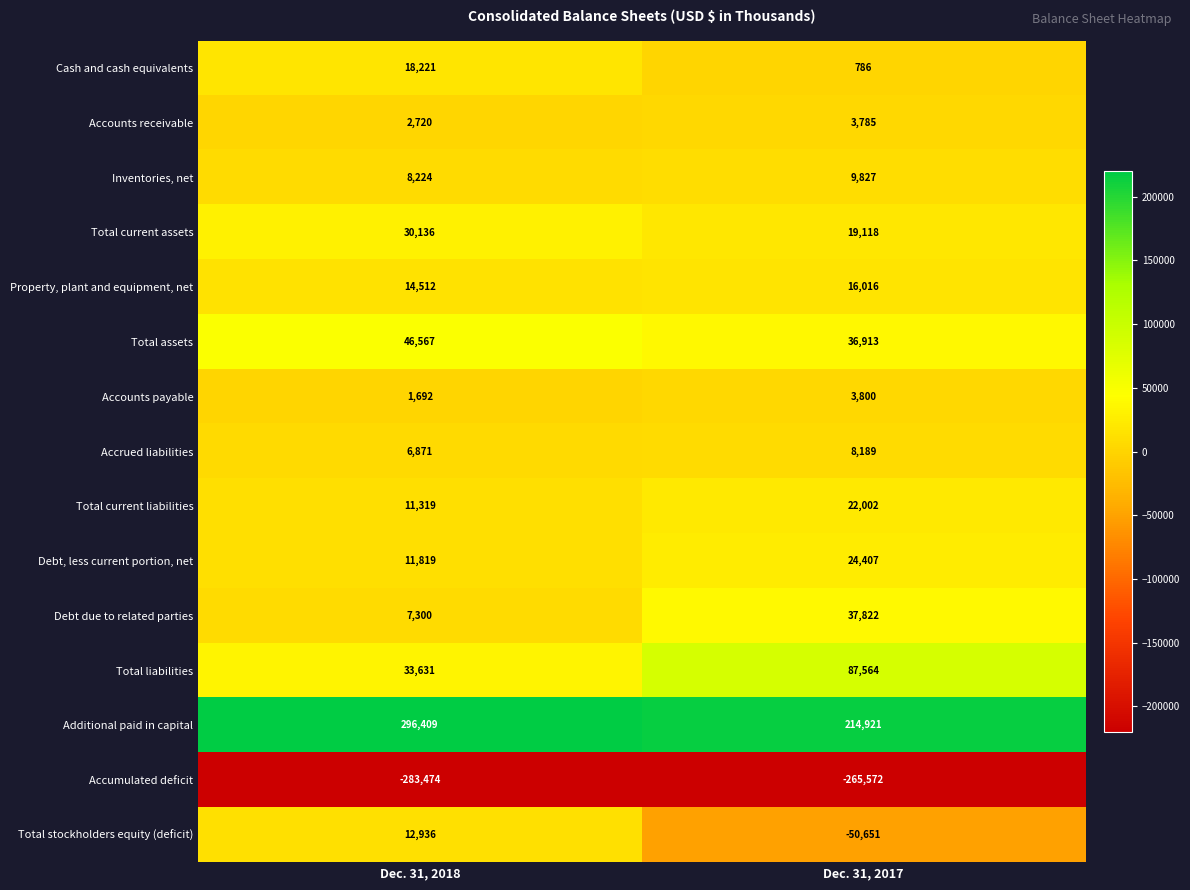

Which series has the widest spread of values?

Additional paid in capital